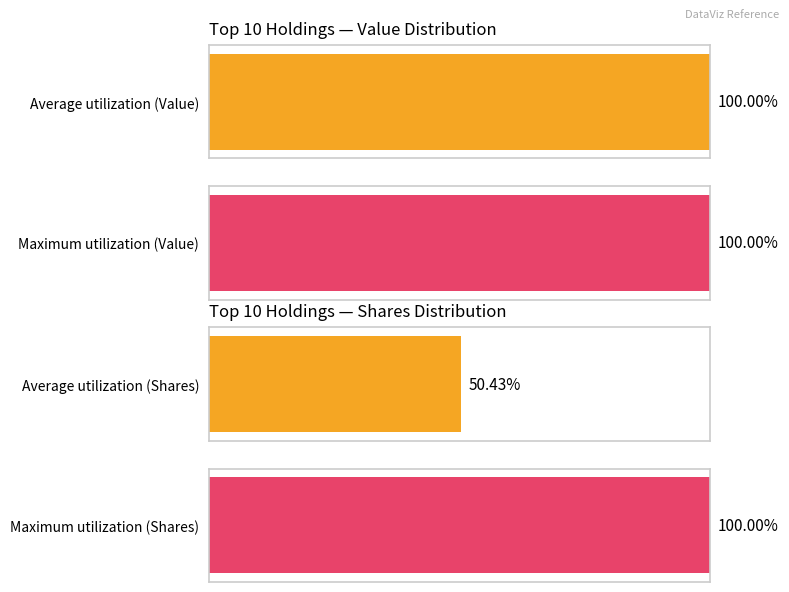

Does the chart contain any negative values?

No